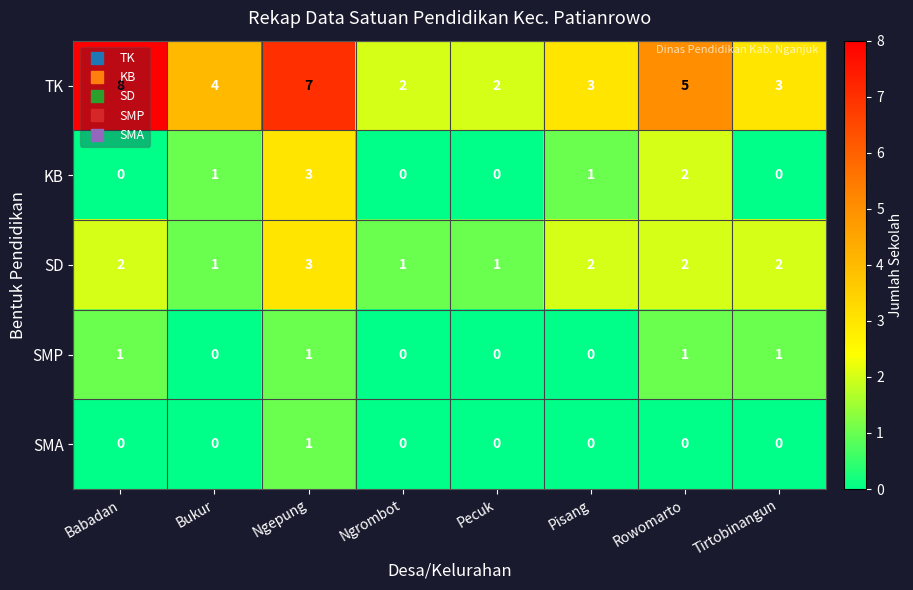

Which series has the largest total across all categories?

TK